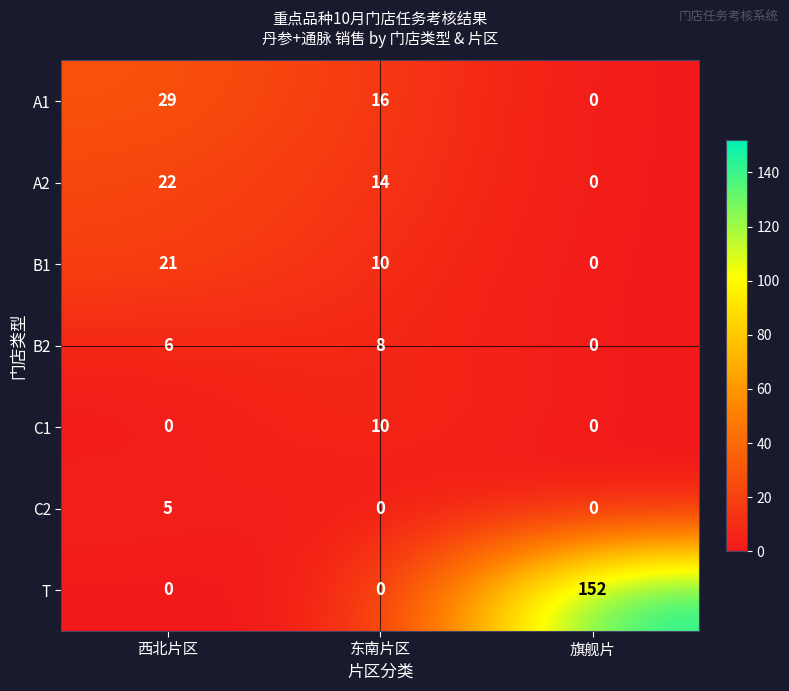

What is the maximum value for B1?

21